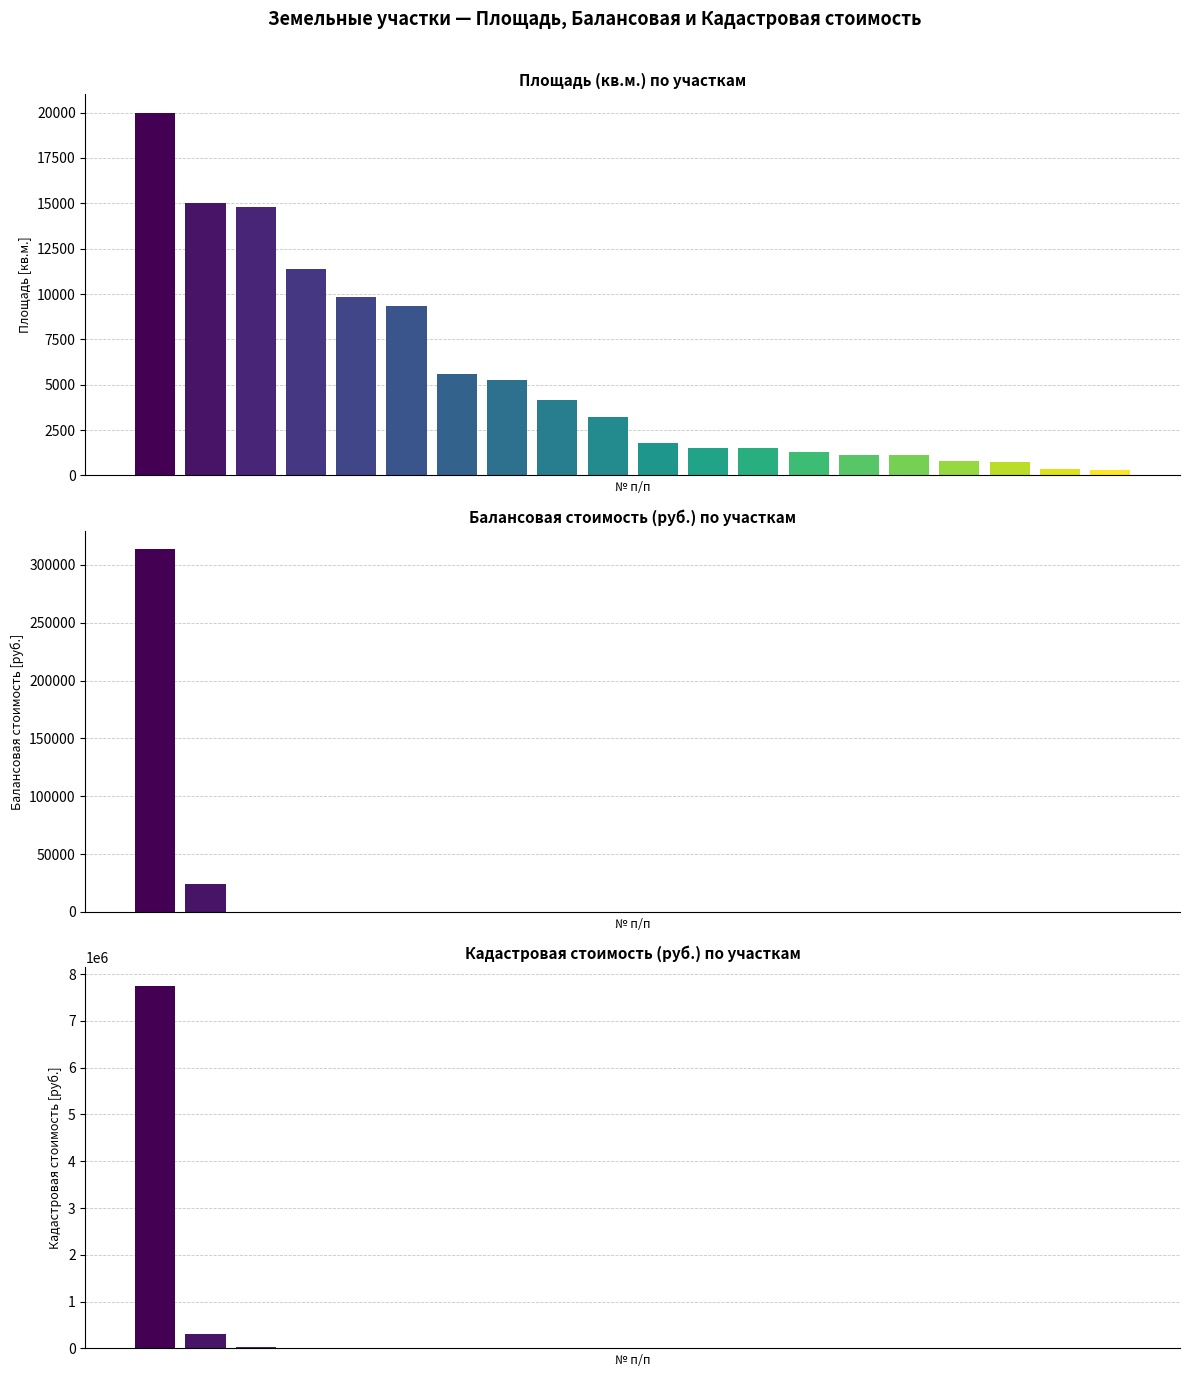

Rank the categories by Площадь (кв.м.) value from highest to lowest.

0, 1, 2, 3, 4, 5, 6, 7, 8, 9, 10, 11, 12, 13, 14, 15, 16, 17, 18, 19